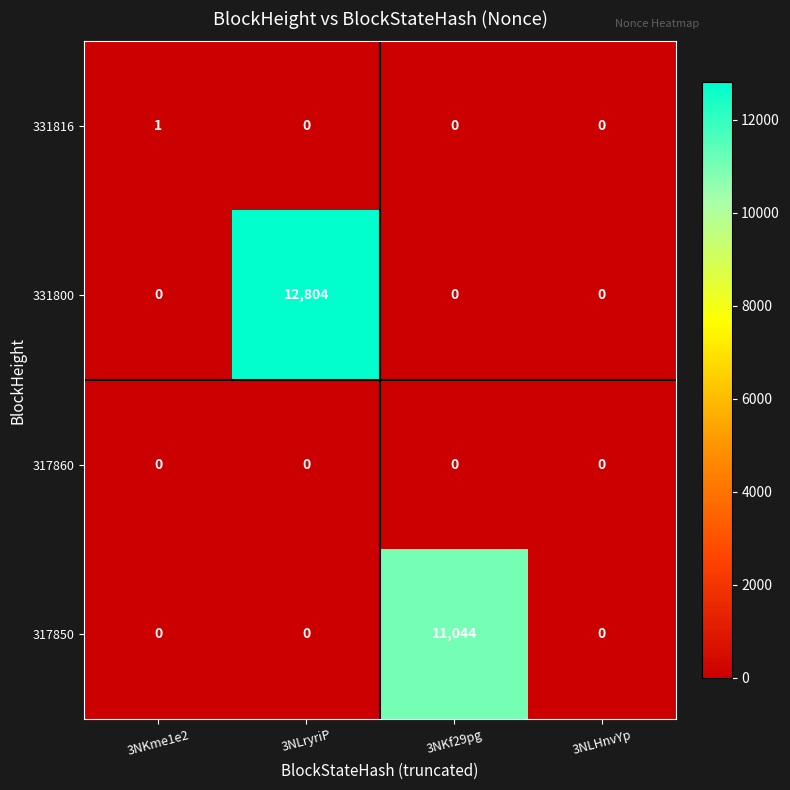

Which series changed the most between 3NKme1e2 and 3NLHnvYp?

331816